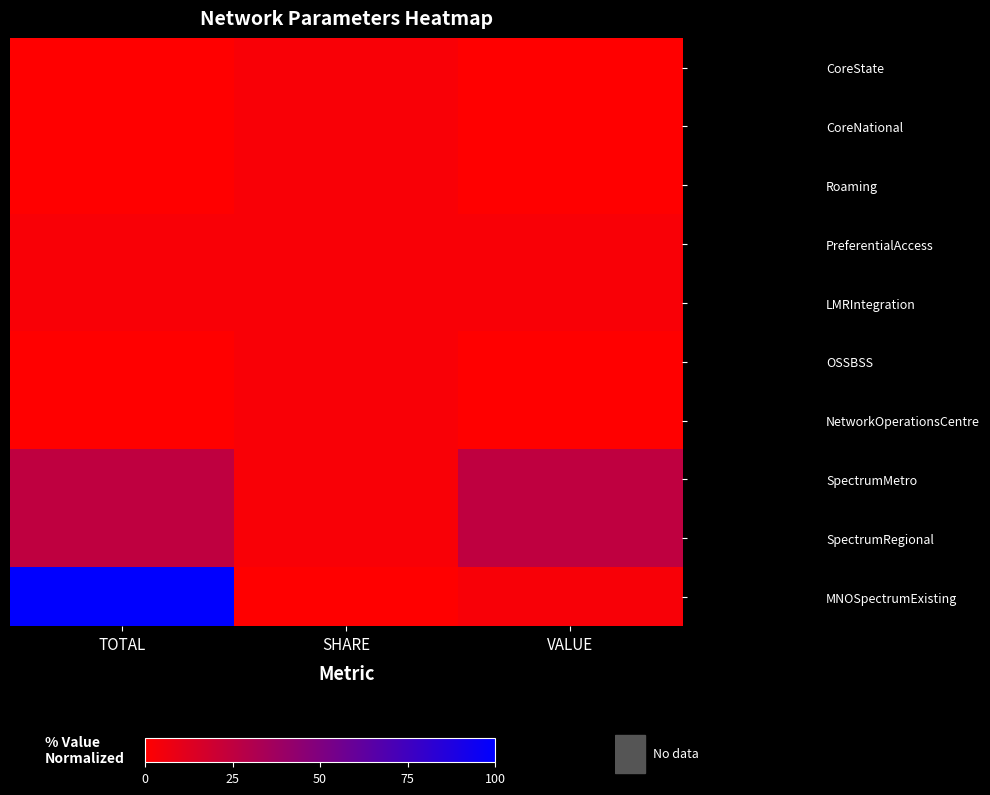

Which has a higher value, VALUE or SHARE?

SHARE